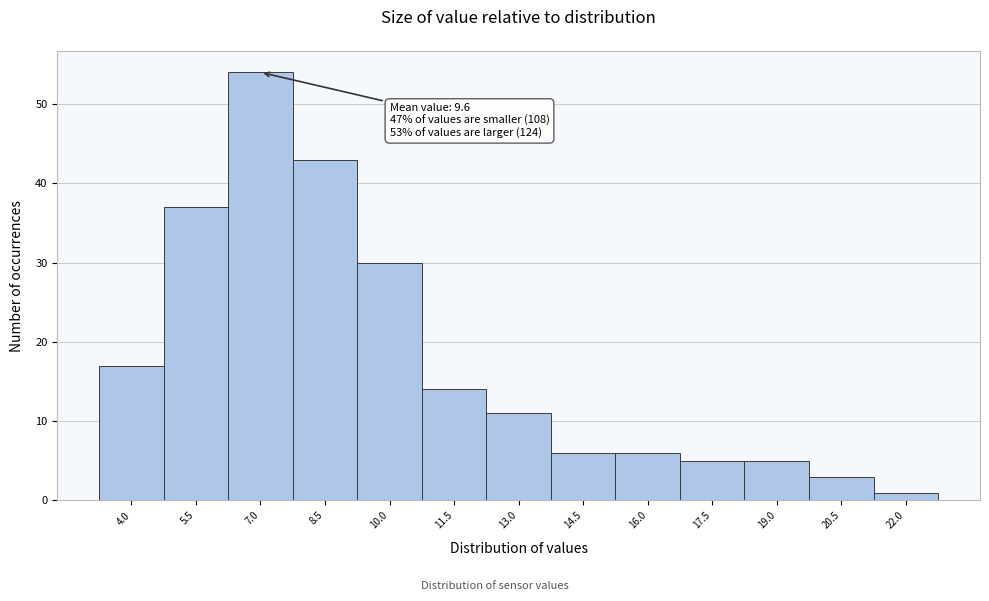

Reading left to right, extract all data points from this chart.

4.0=17	5.5=37	7.0=54	8.5=43	10.0=30	11.5=14	13.0=11	14.5=6	16.0=6	17.5=5	19.0=5	20.5=3	22.0=1